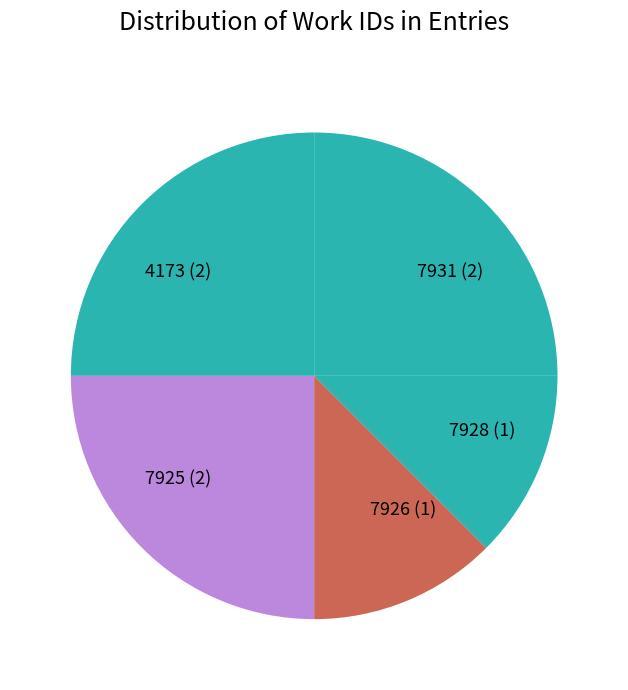

Is the sum of 7928 (1) and 4173 (2) greater than half?

No